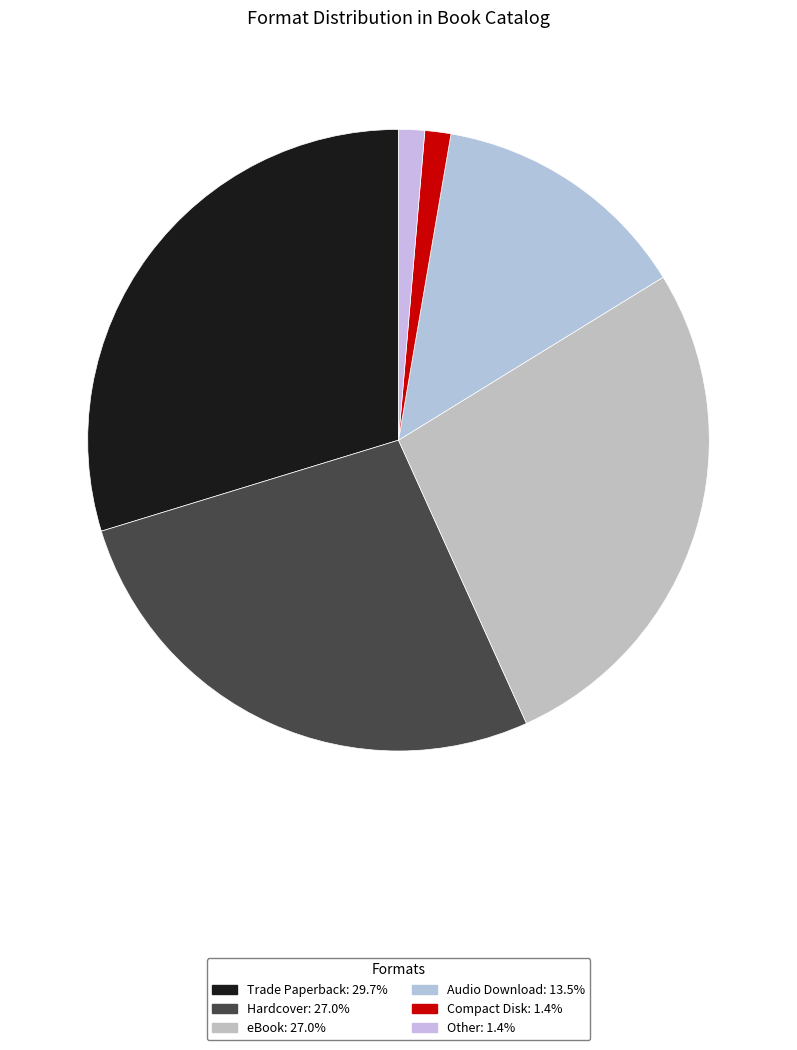

Approximately how many times larger is the value at Other compared to Compact Disk?

1.0